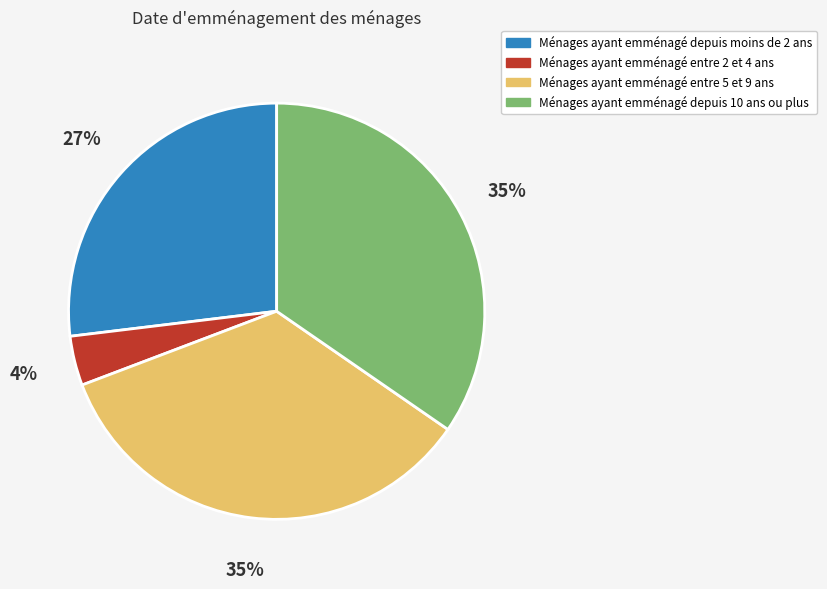

Combined, do Ménages ayant emménagé depuis 10 ans ou plus and Ménages ayant emménagé entre 2 et 4 ans account for over 50%?

No